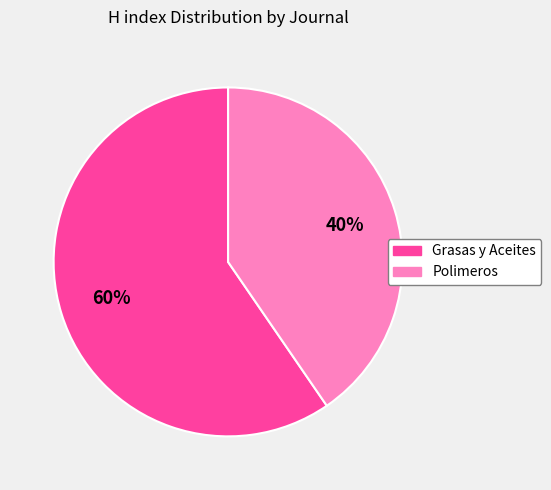

To the nearest percent, what portion does Polimeros represent?

40%